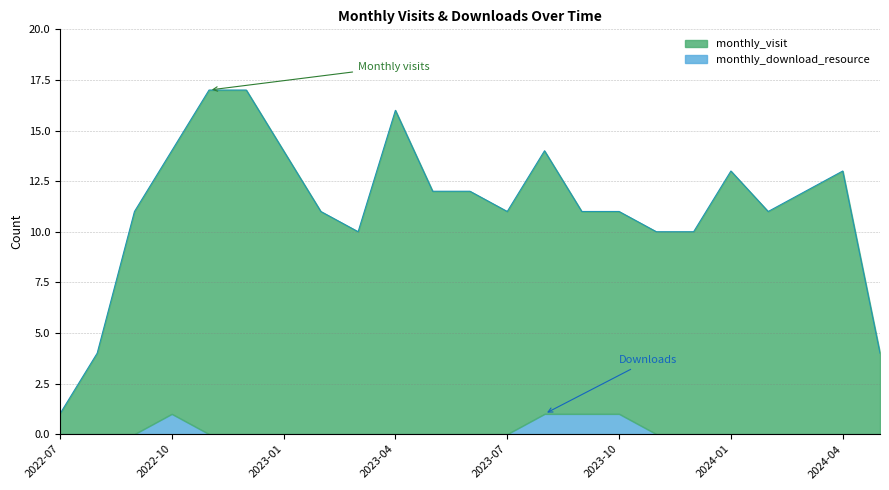

Where does the data first go above 11?

2022-10